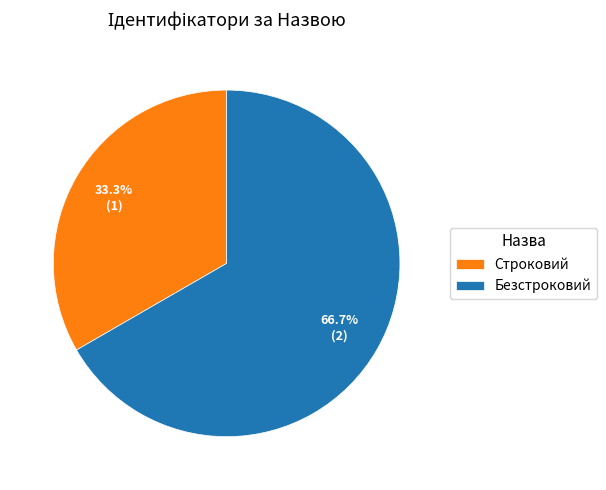

Do Строковий and Безстроковий together represent more than half of the pie?

Yes